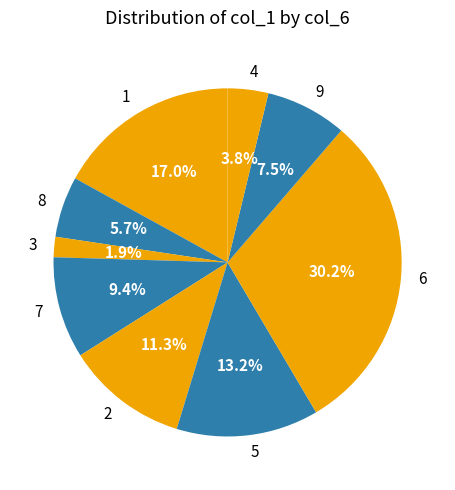

Count the number of slices in the pie.

9